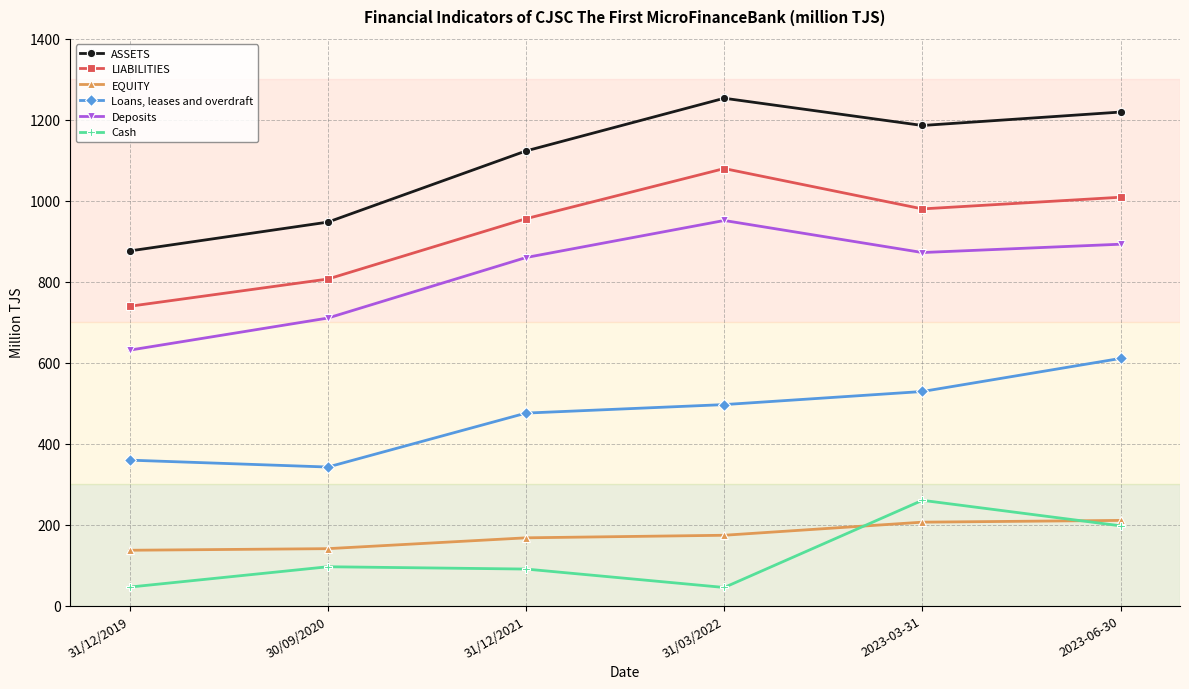

The value of EQUITY at 31/03/2022 is 173.7. True or false?

True